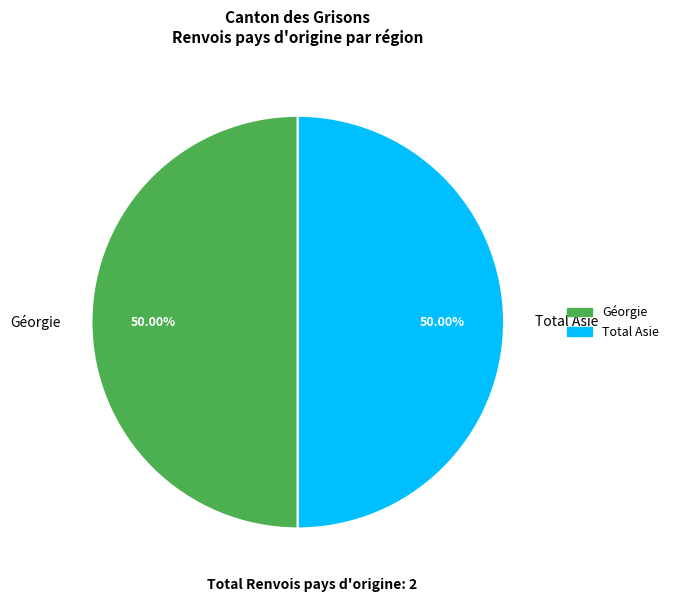

Approximately how many times larger is the value at Géorgie compared to Total Asie?

1.0